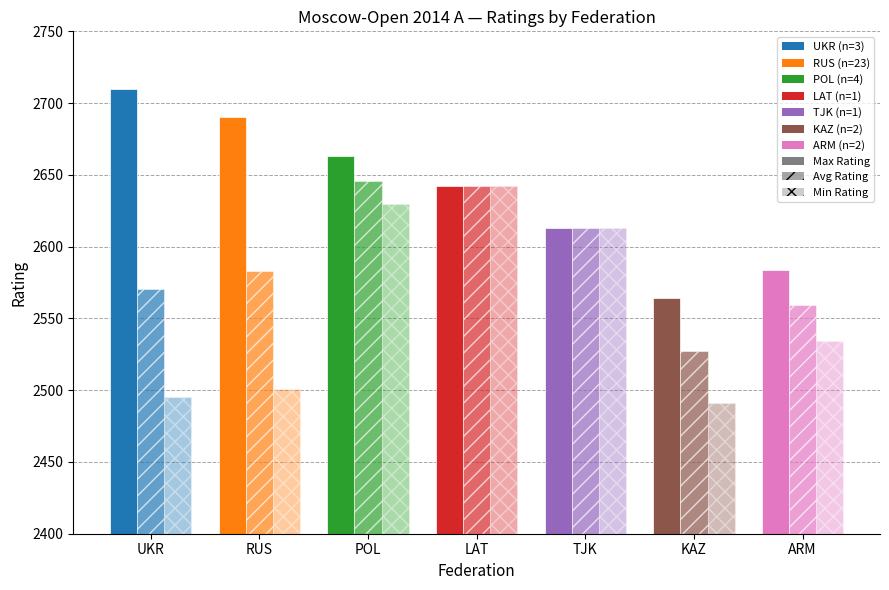

Between RUS and TJK, which series saw the biggest shift?

Min Rating